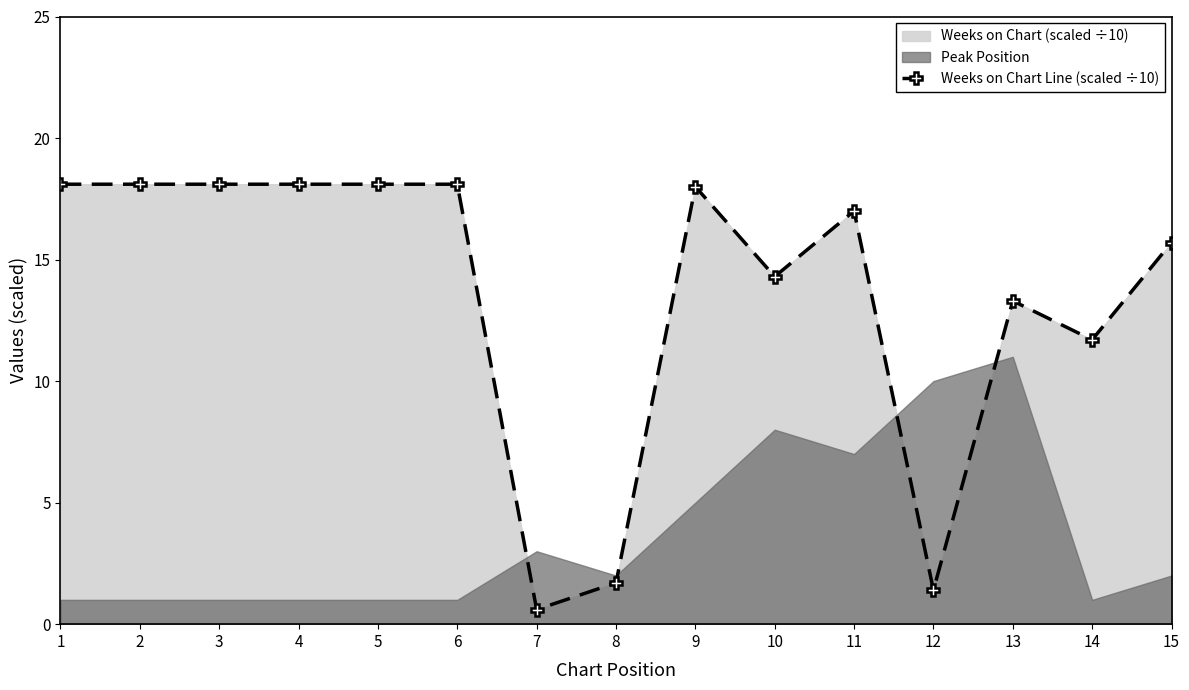

Where is the first local minimum?

7